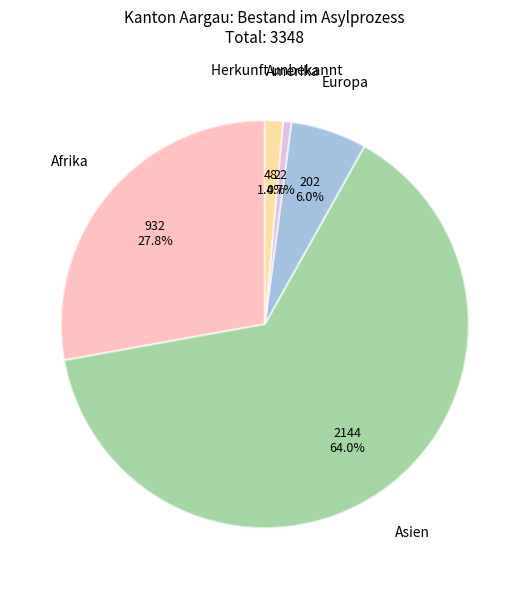

To the nearest percent, what is the difference between the largest and smallest slice percentages?

63%